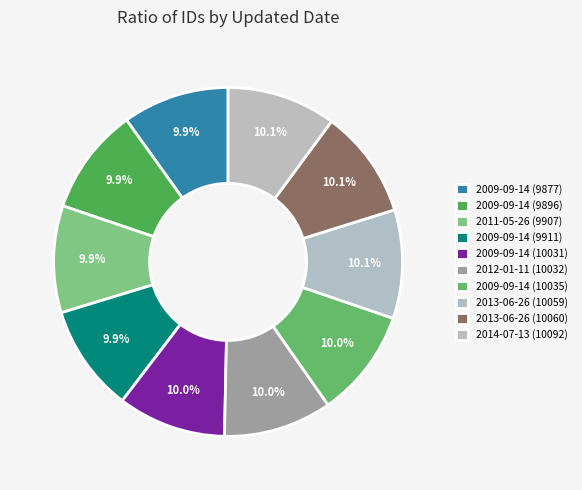

What is the total percentage of 2013-06-26 (10059) and 2014-07-13 (10092)?

20.2%